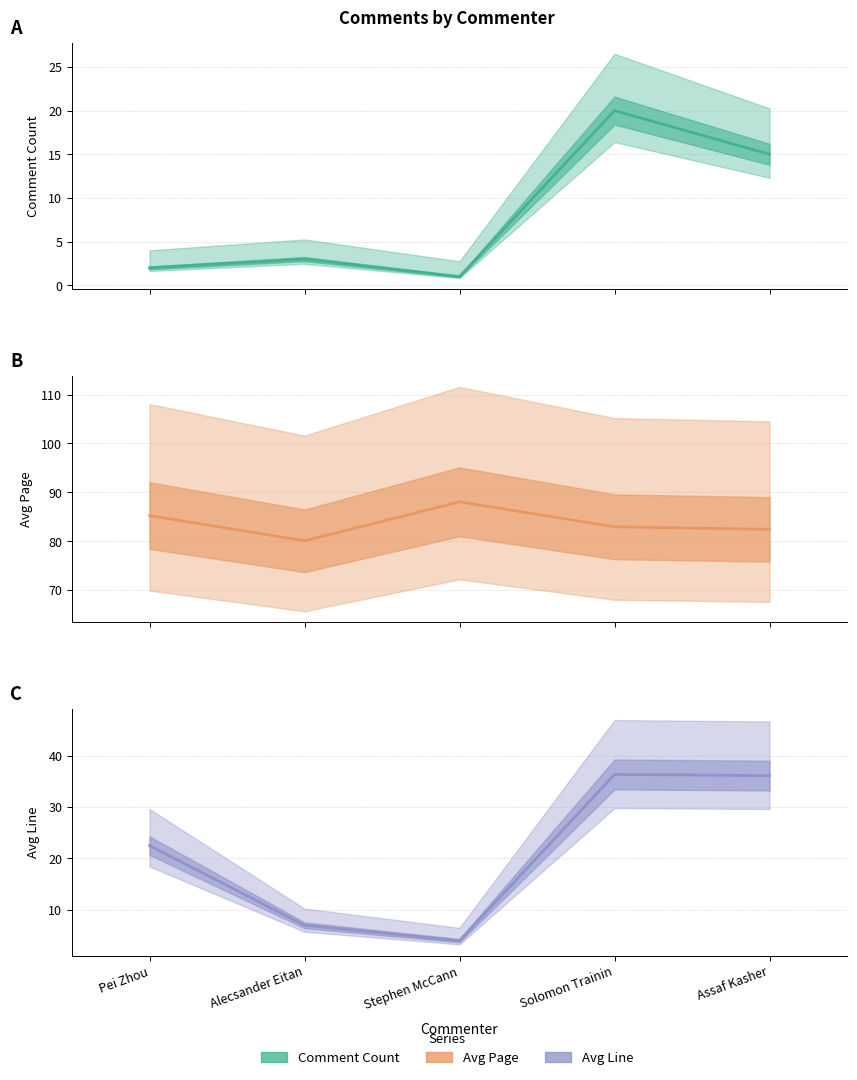

What is the difference between the maximum and minimum values in the Avg Line series?

32.4